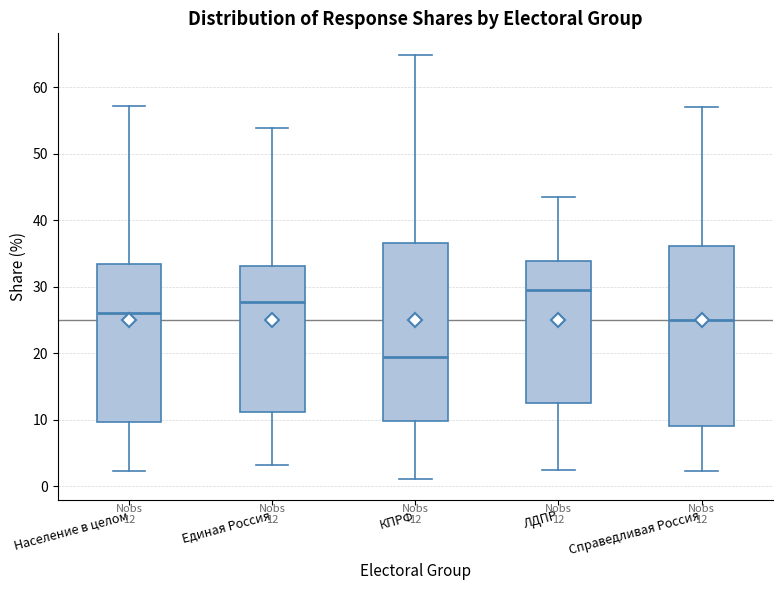

Which box has the highest median line?

ЛДПР